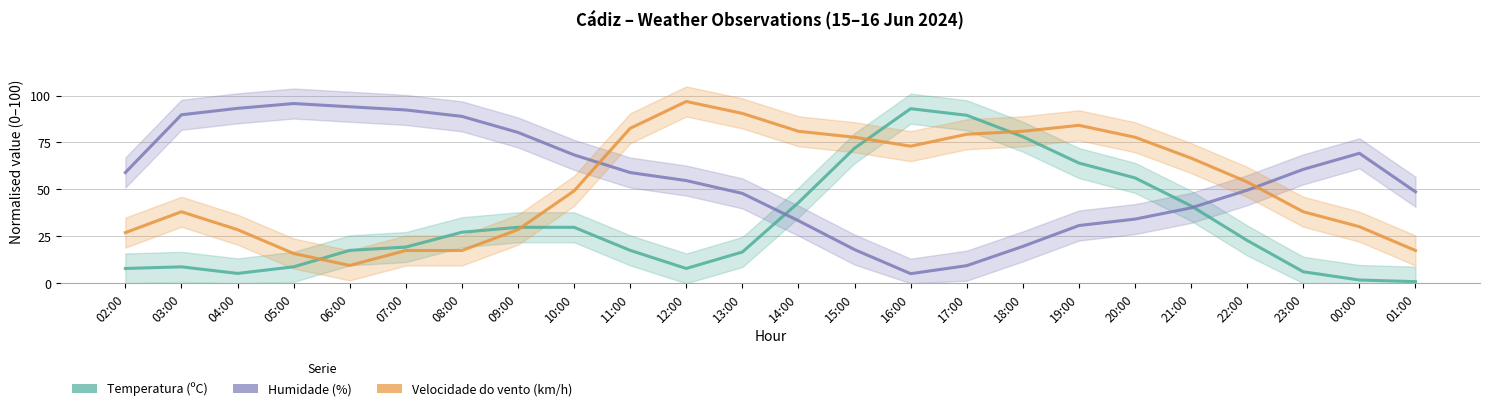

True or false: Temperatura (ºC) has a value of 41.2 at 21:00.

True